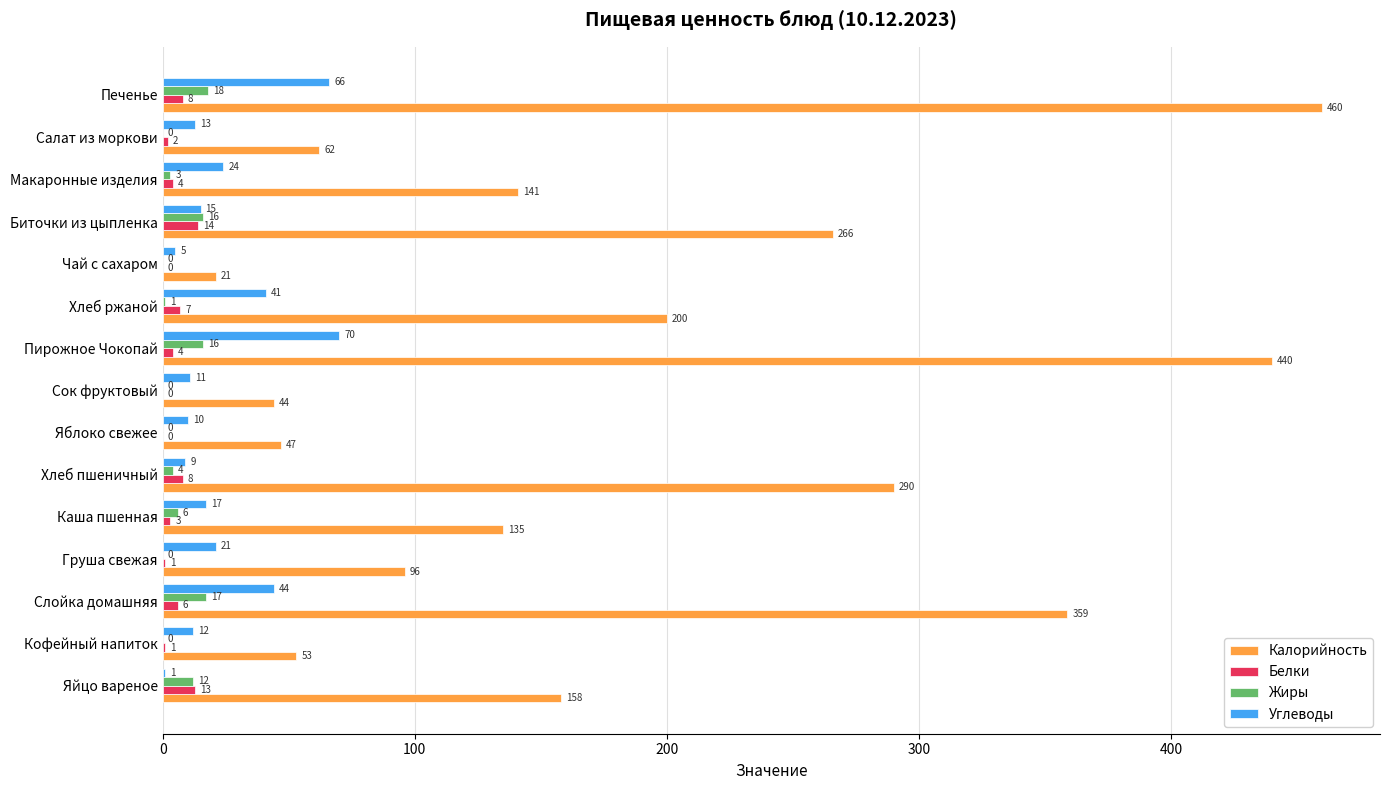

What is the sum of all Калорийность values?

2772